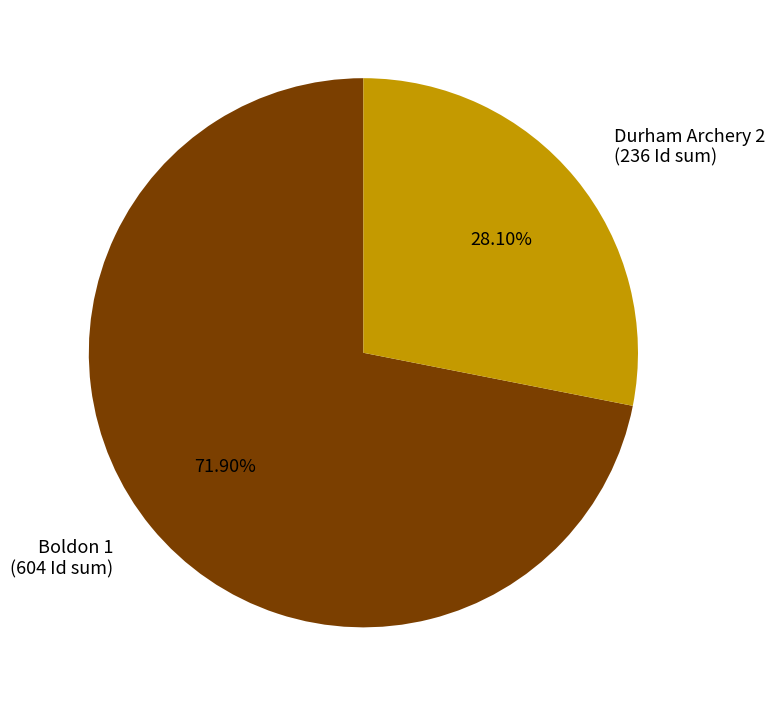

Is there any slice that represents more than half of the pie?

Yes